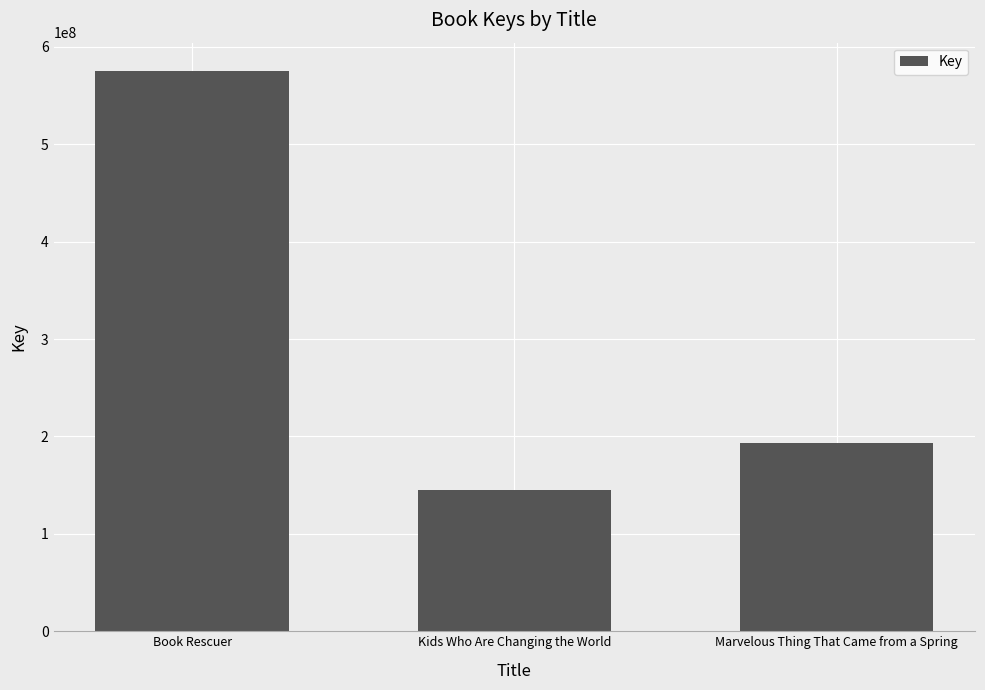

Reading left to right, transcribe all the data shown in this chart.

575578050	144541854	192863168